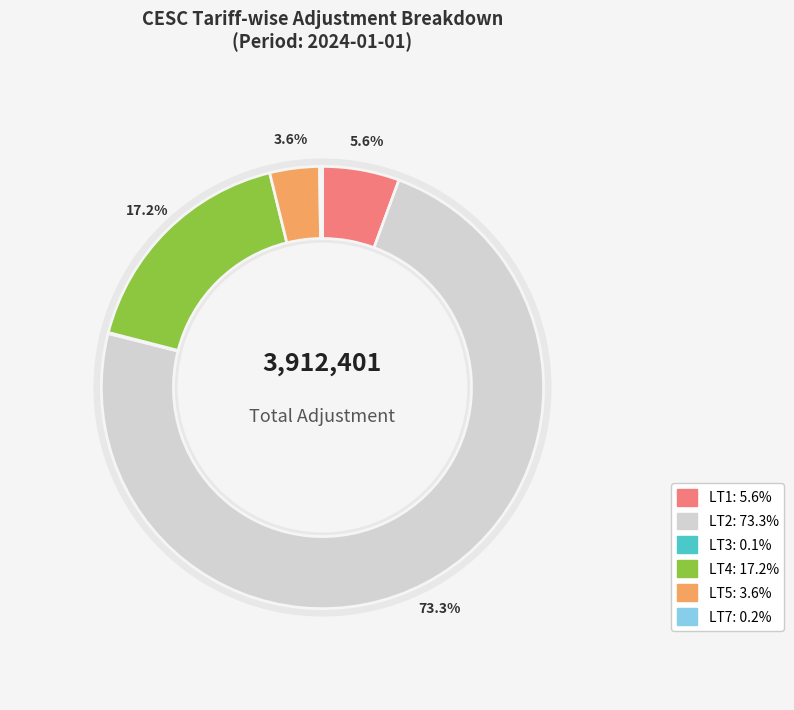

True or false: LT4 accounts for 17% of the total.

True